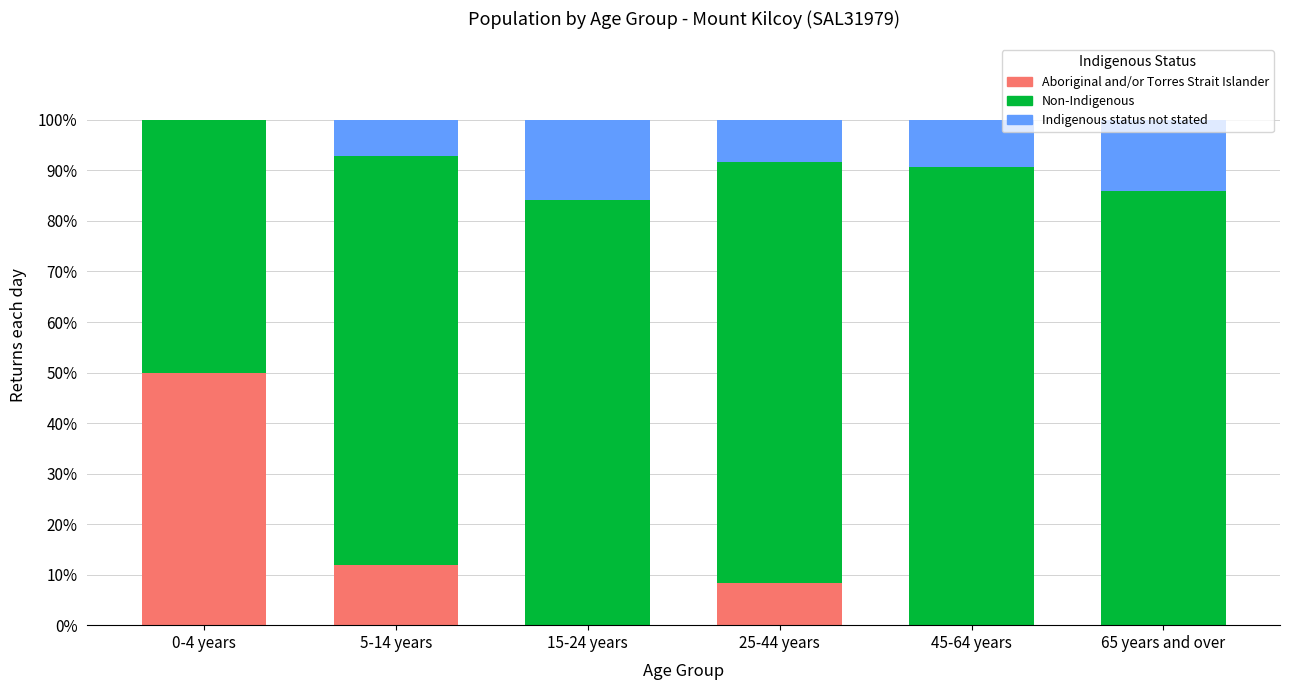

What is the total value across all series at 0-4 years?

100.0